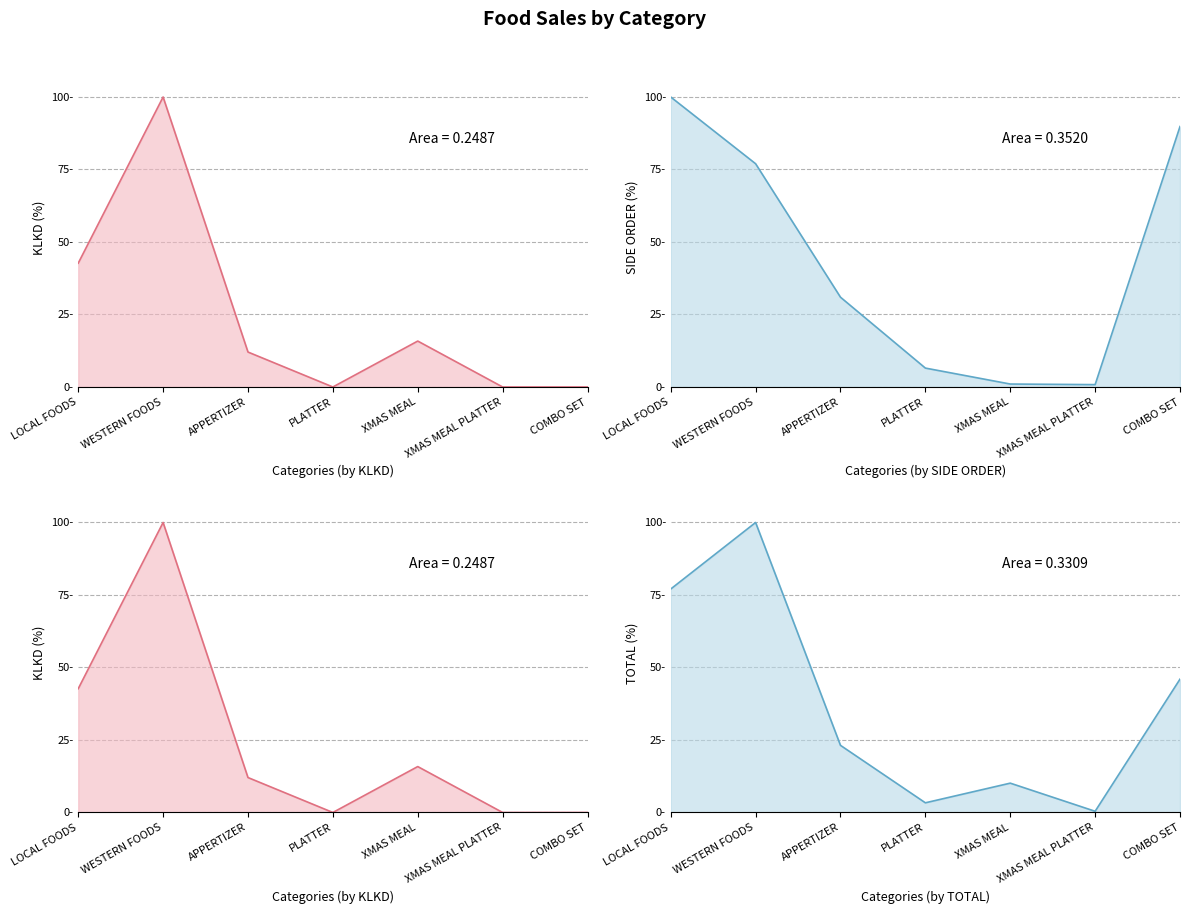

What is the maximum value shown in the chart?

100.0